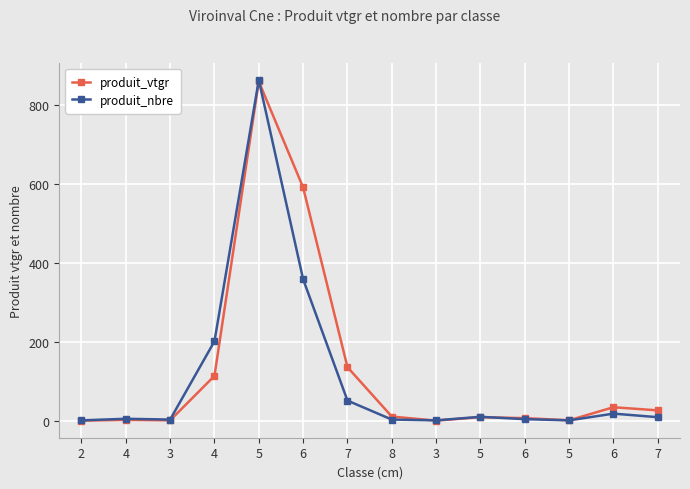

How many values in the produit_nbre series are below 9?

7